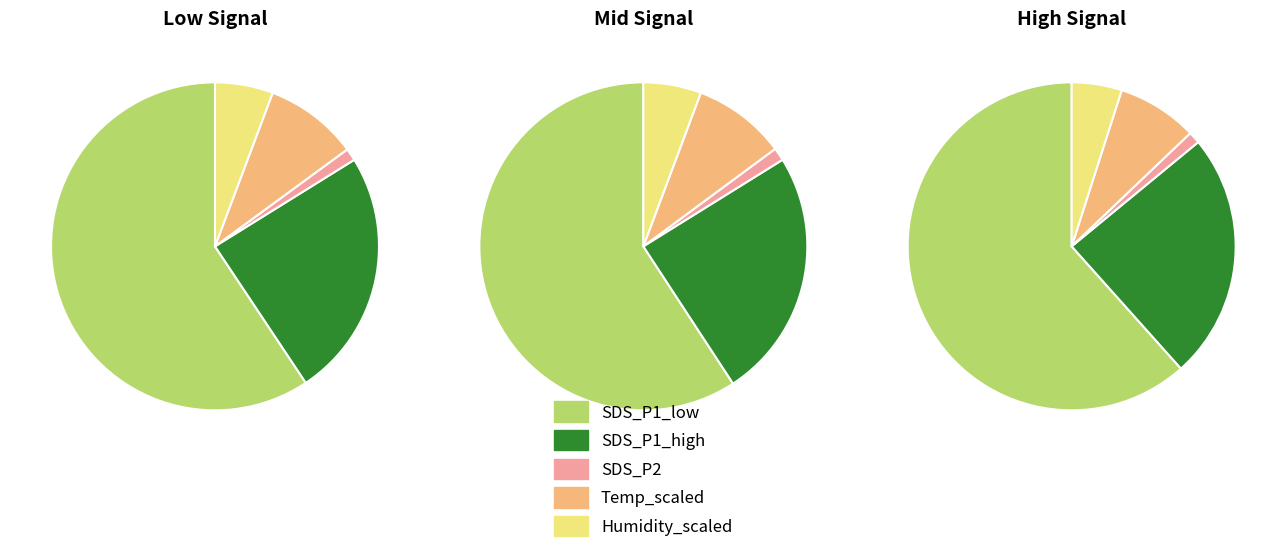

How much of the chart is everything except 19?

97.6%